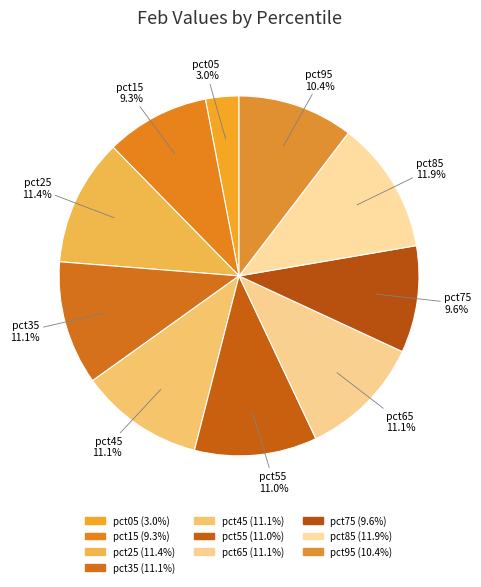

To the nearest percent, what is the difference between the largest and smallest slice percentages?

9%